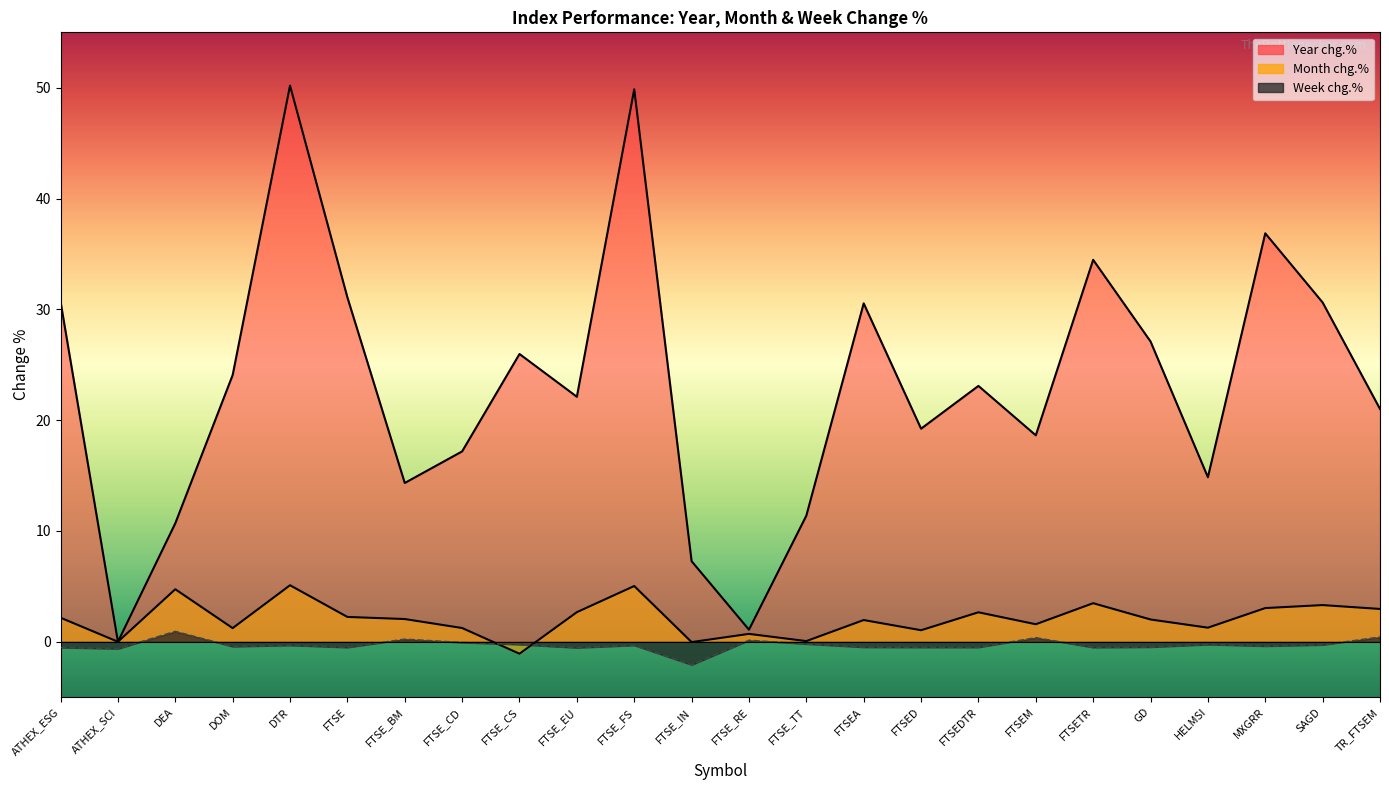

Rank the categories by Month chg.% value from highest to lowest.

DTR, FTSE_FS, DEA, FTSETR, SAGD, MXGRR, TR_FTSEM, FTSE_EU, FTSEDTR, FTSE, ATHEX_ESG, FTSE_BM, GD, FTSEA, FTSEM, HELMSI, FTSE_CD, DOM, FTSED, FTSE_RE, FTSE_TT, ATHEX_SCI, FTSE_IN, FTSE_CS